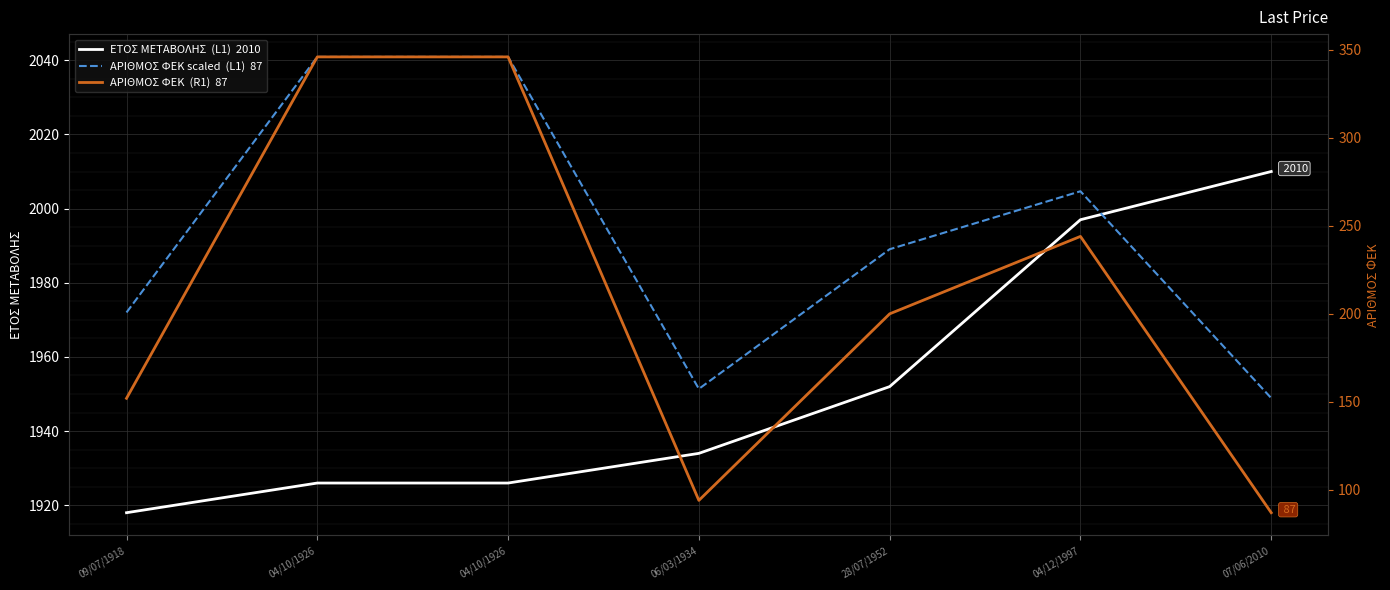

Which series has the largest total across all categories?

ΑΡΙΘΜΟΣ ΦΕΚ scaled  (L1)  87